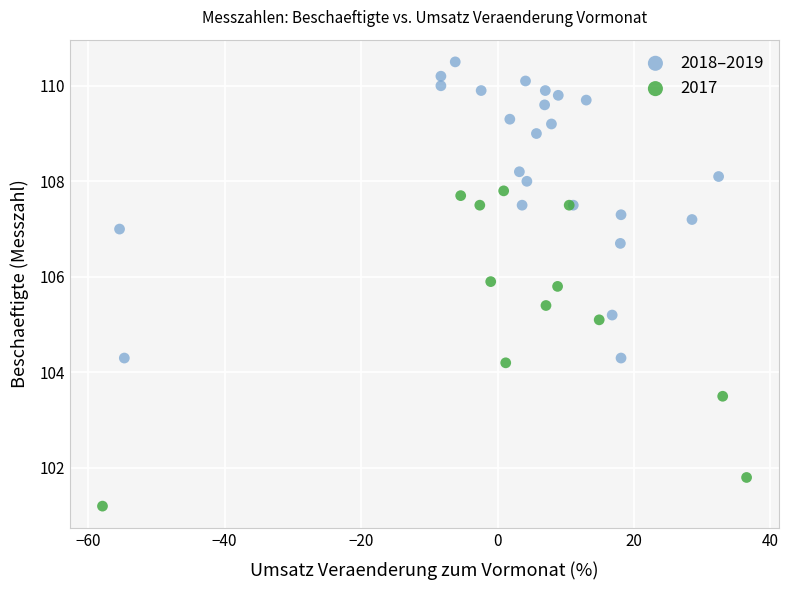

Which series reaches the maximum Y coordinate?

2018–2019